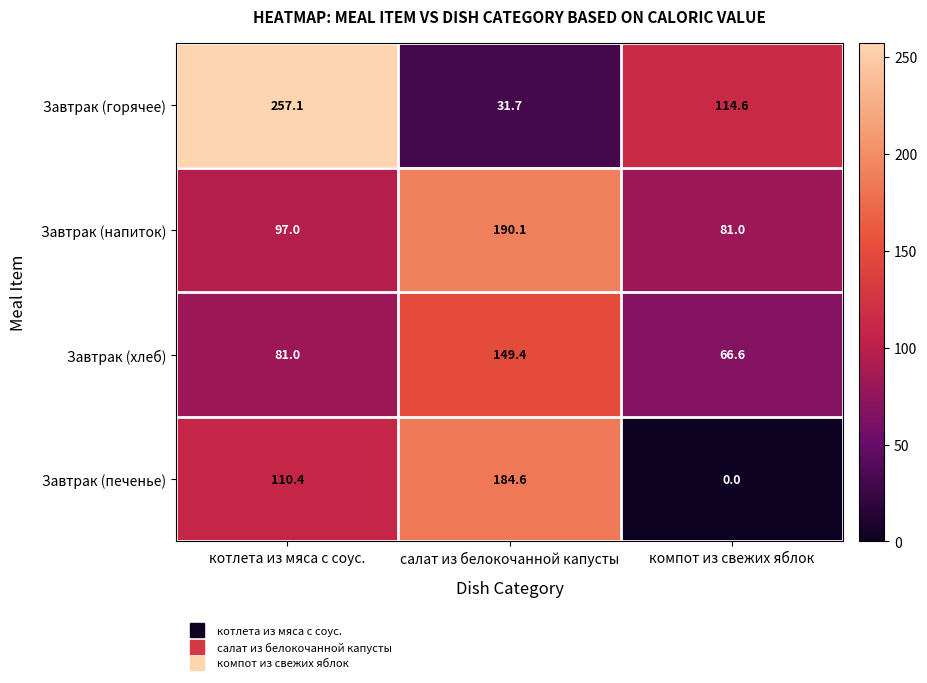

What is the spread (max minus min) of values at котлета из мяса с соус.?

176.1